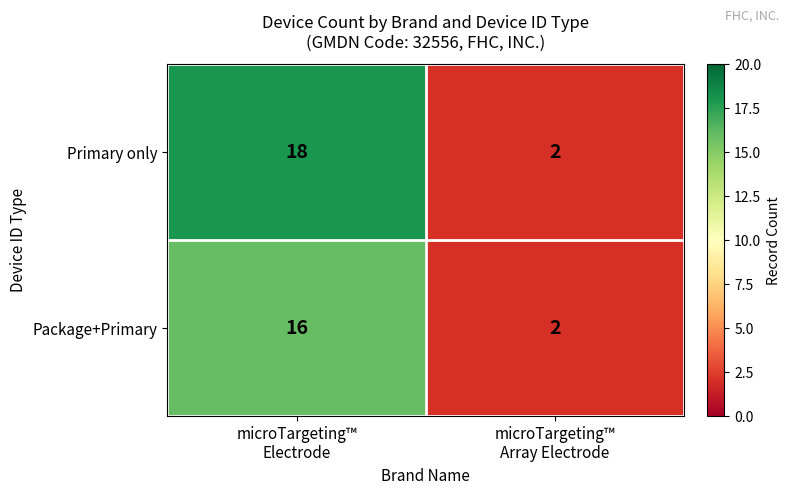

Between microTargeting™
Electrode and microTargeting™
Array Electrode, which series saw the biggest shift?

Primary only